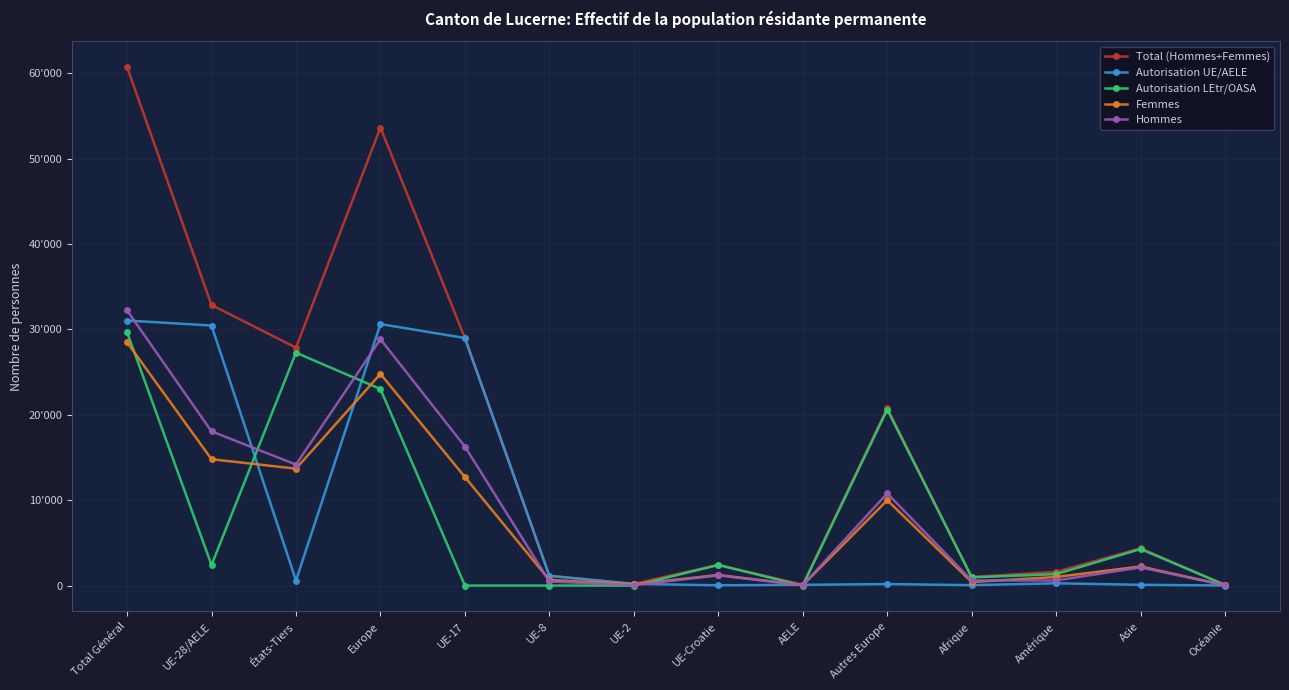

What is the value of the Autorisation LEtr/OASA point at the 4th from the left?

23020